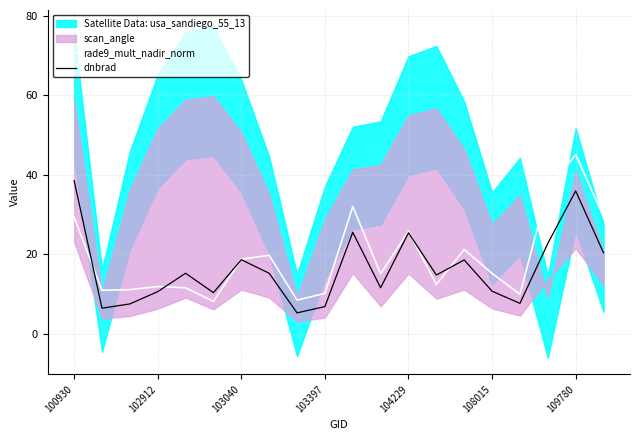

What is the maximum value for dnbrad?

38.6